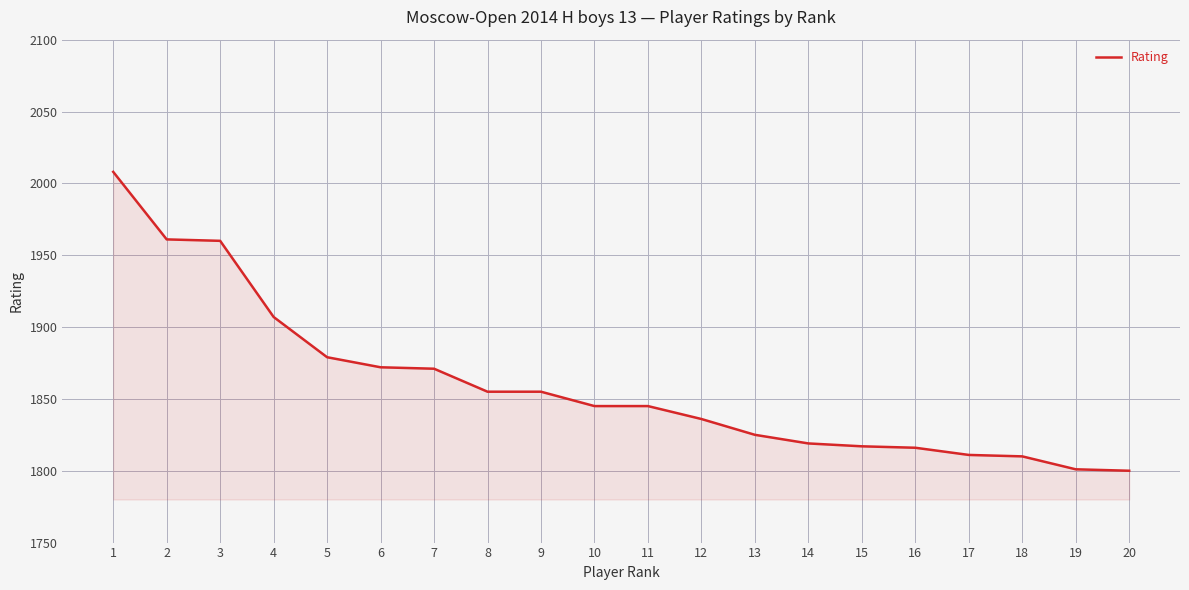

The value at 1 is 2008. True or false?

True